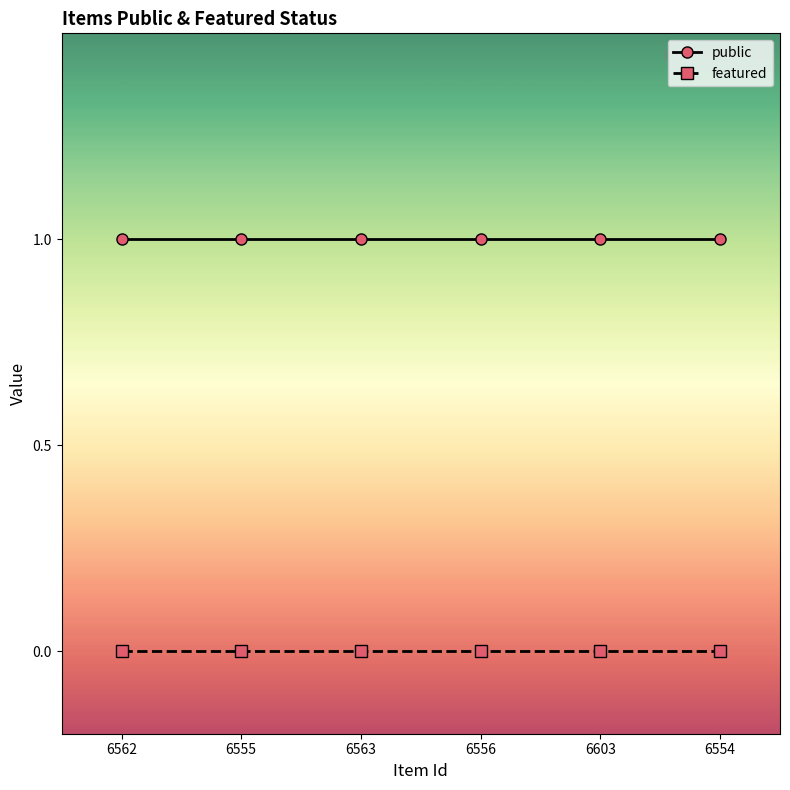

Which series has the largest total across all categories?

public